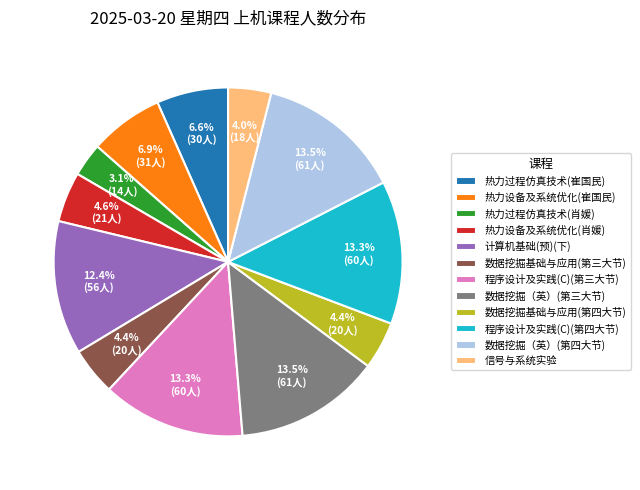

Count the number of slices in the pie.

12